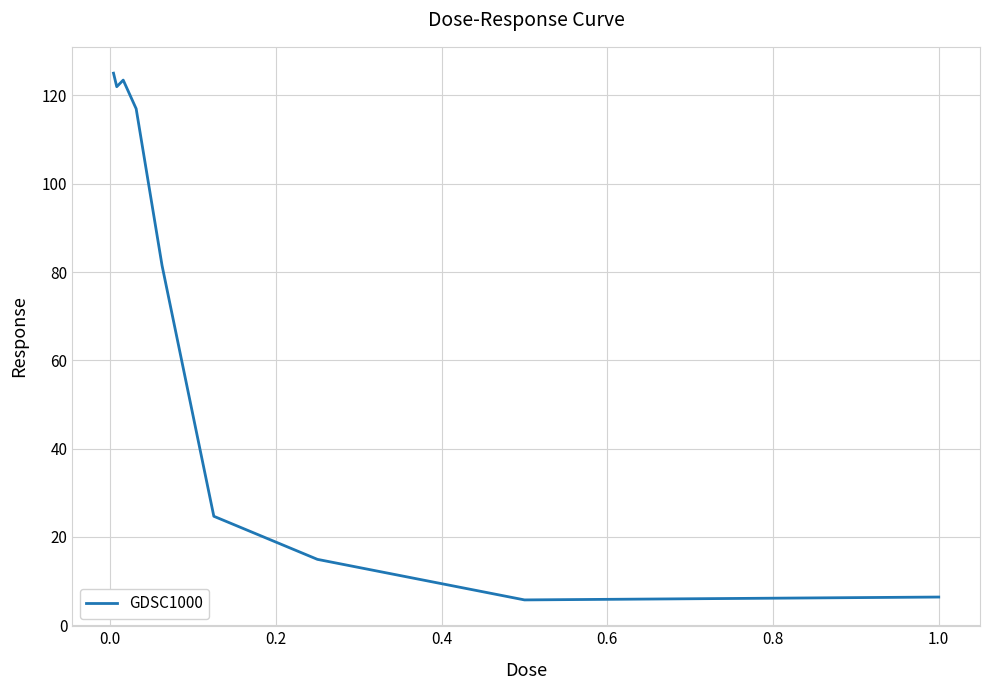

What is the maximum value shown in the chart?

125.0